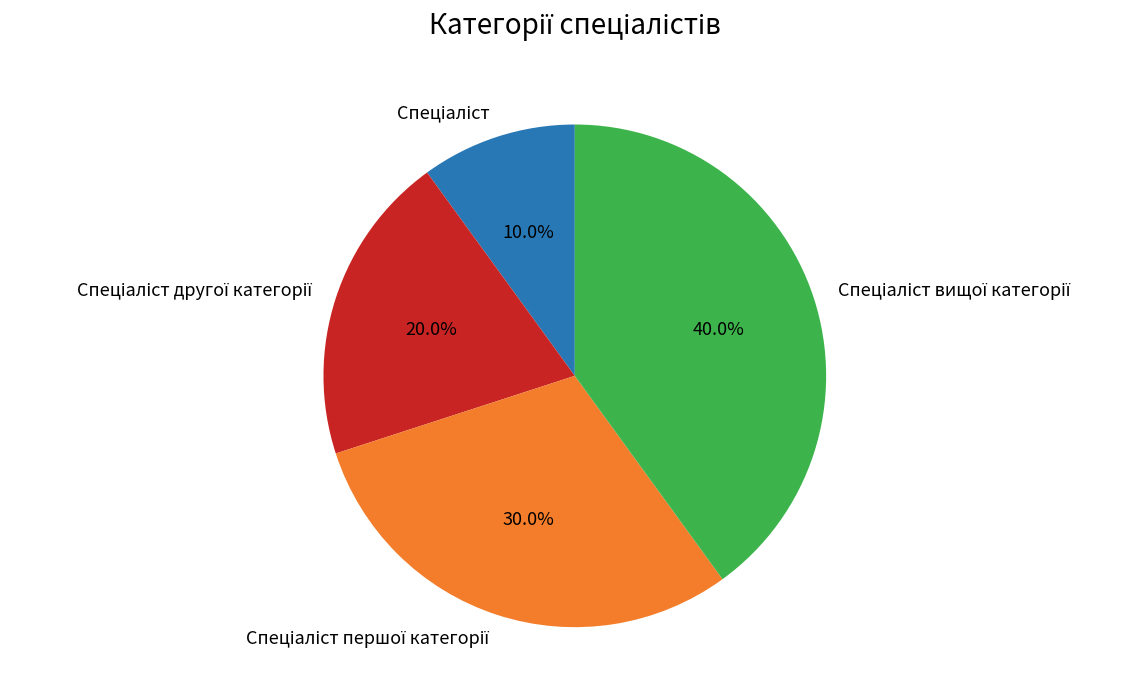

Is there a majority slice in this chart?

No